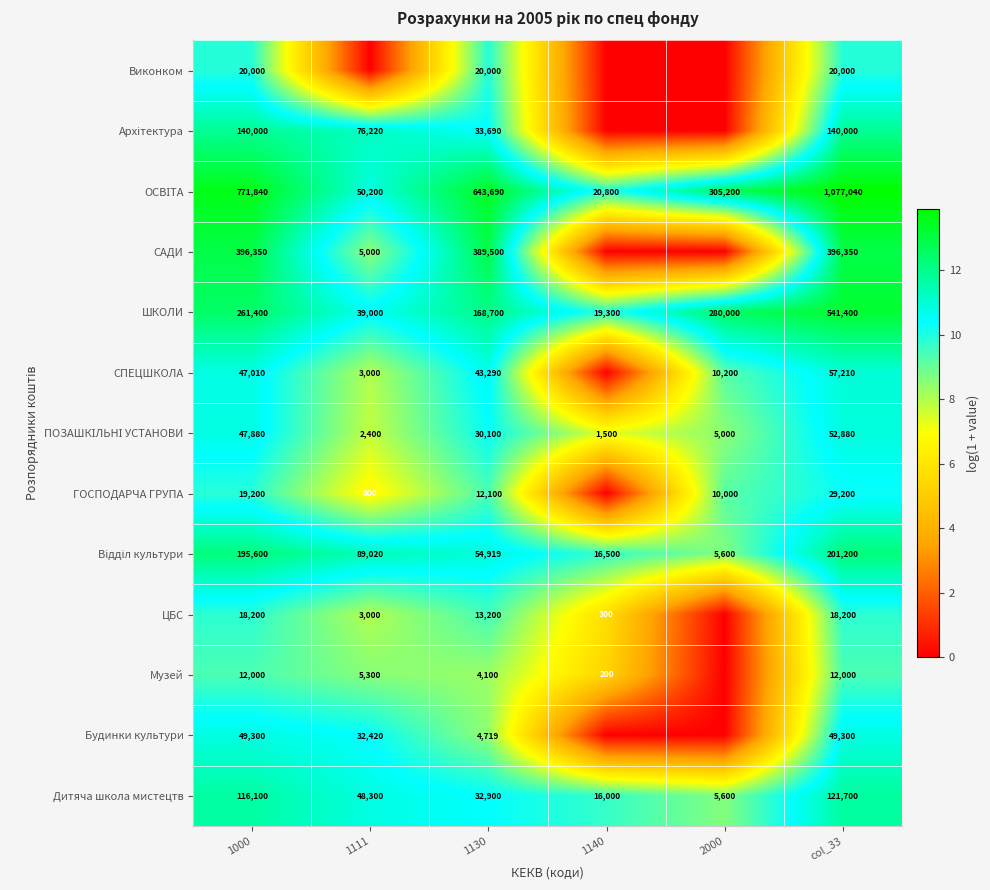

What is the total value across all series at 1130?

1450908